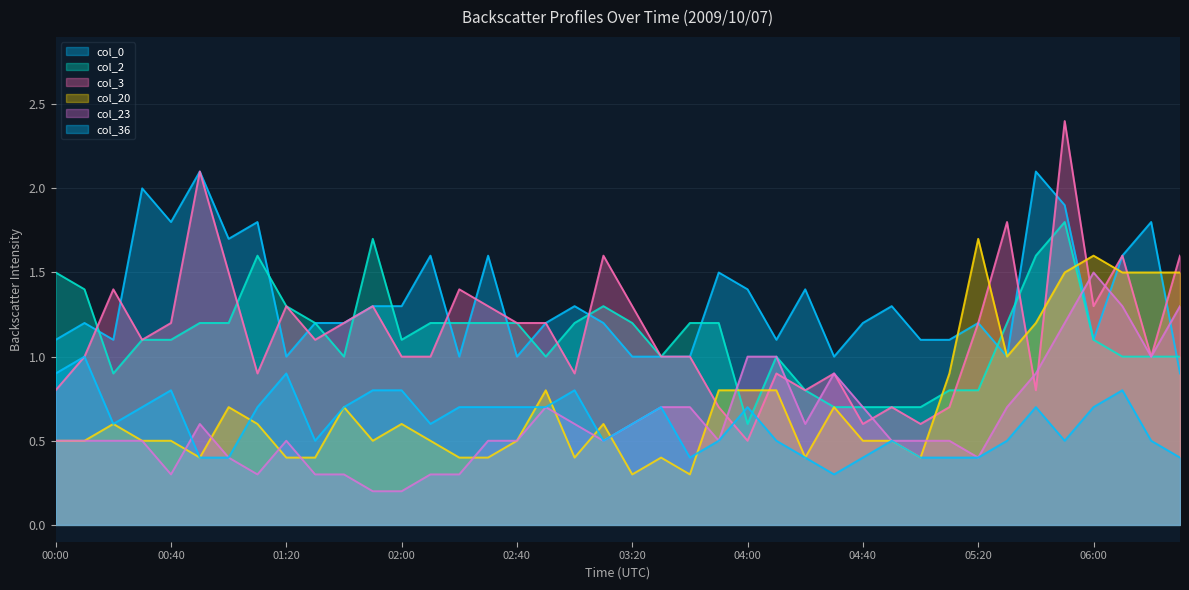

How many interior local valleys does the col_2 series have?

6